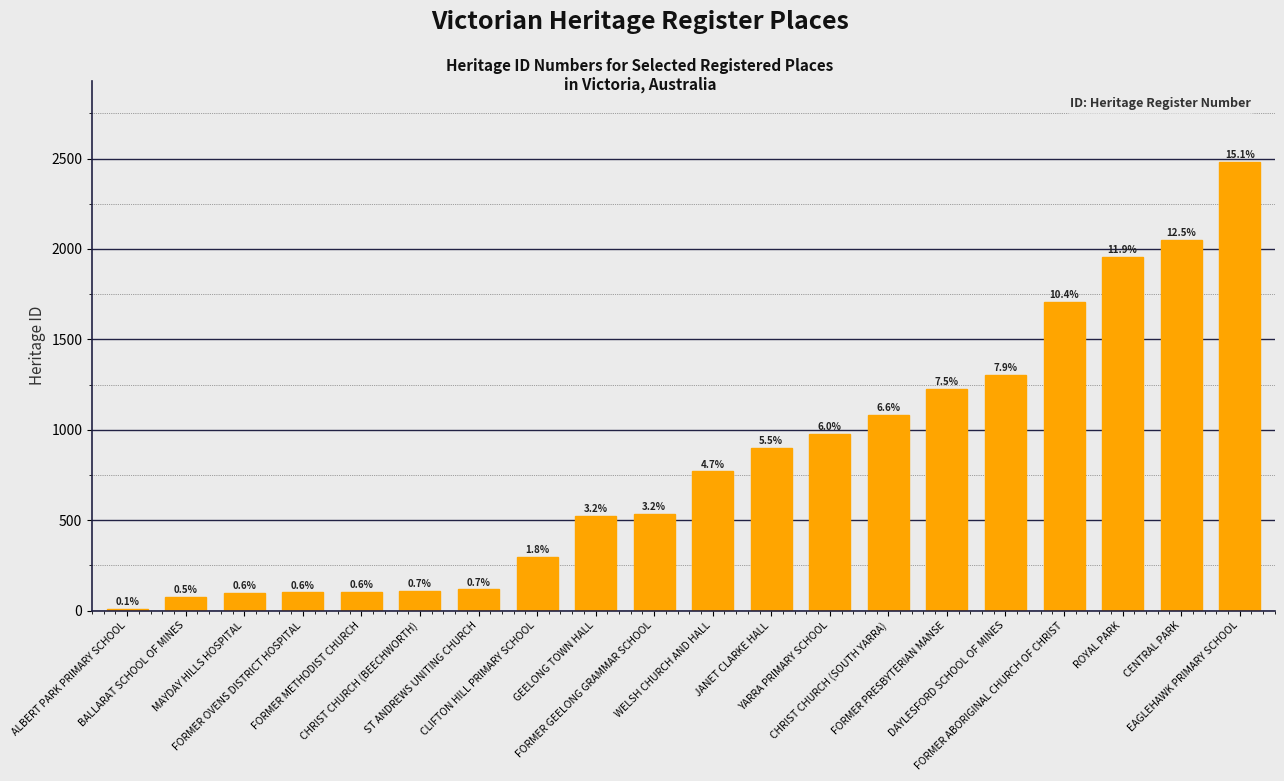

What is the smallest value displayed?

10